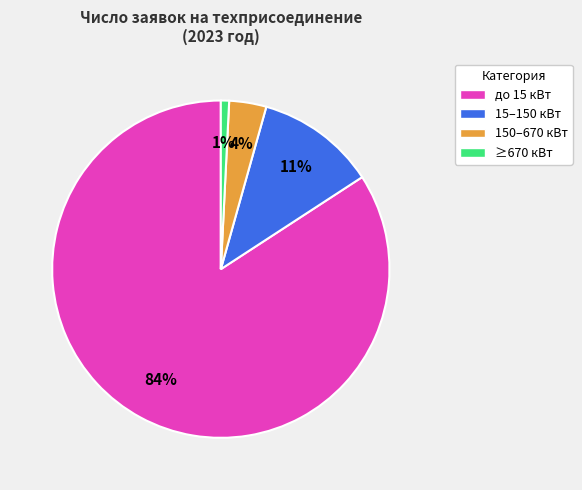

To the nearest percent, what percentage of the pie is 150–670 кВт?

4%